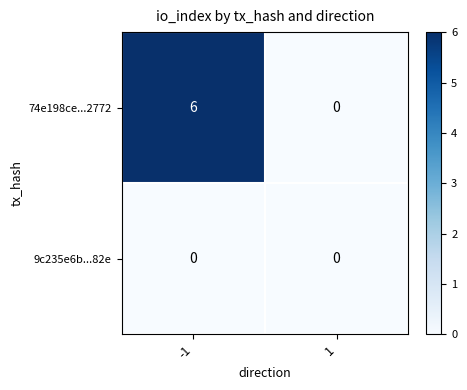

Rank the categories by 74e198ce...2772 value from highest to lowest.

-1, 1